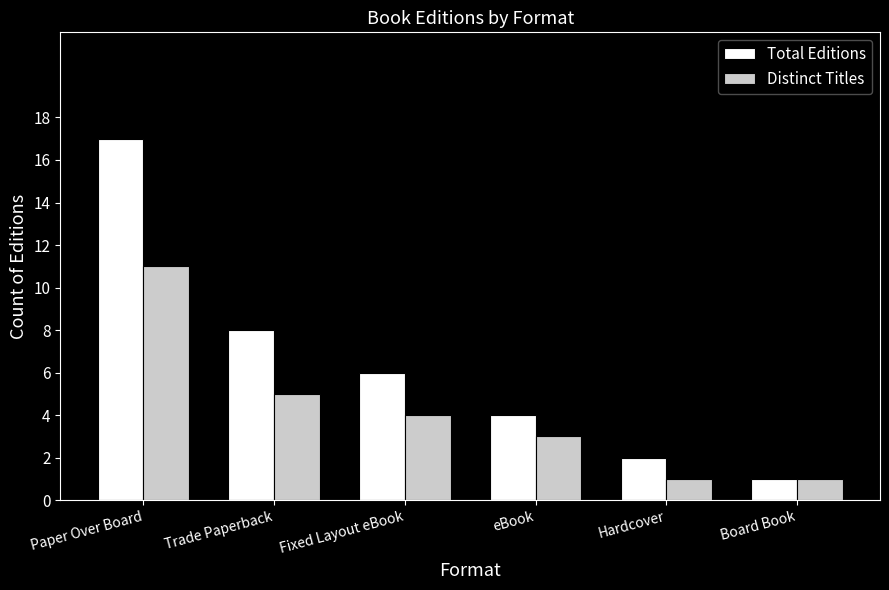

Count the number of categories in the chart.

6